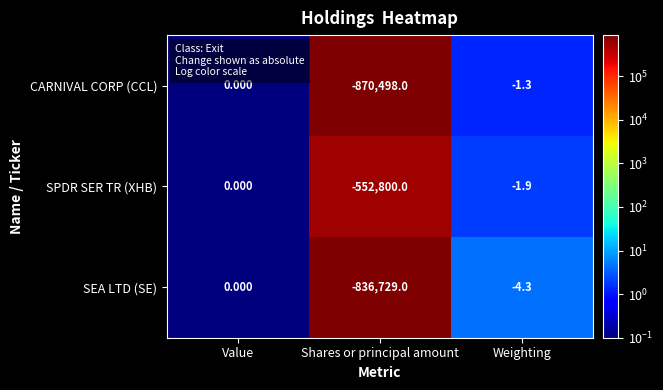

Which series has the largest total across all categories?

SPDR SER TR (XHB)